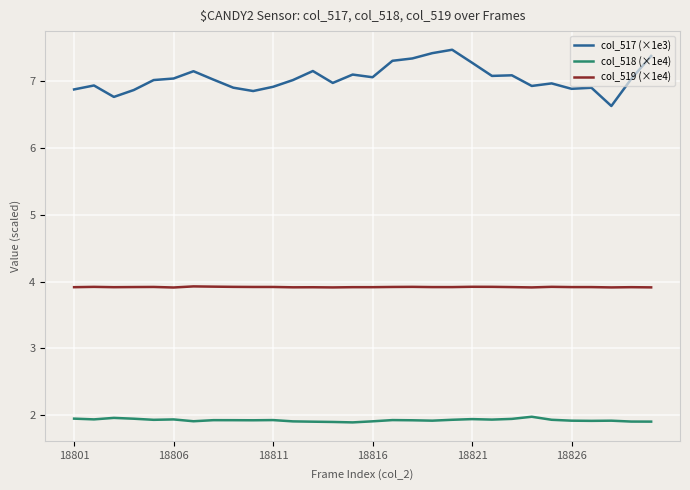

True or false: col_518 (×1e4) and col_519 (×1e4) cross at least once.

False